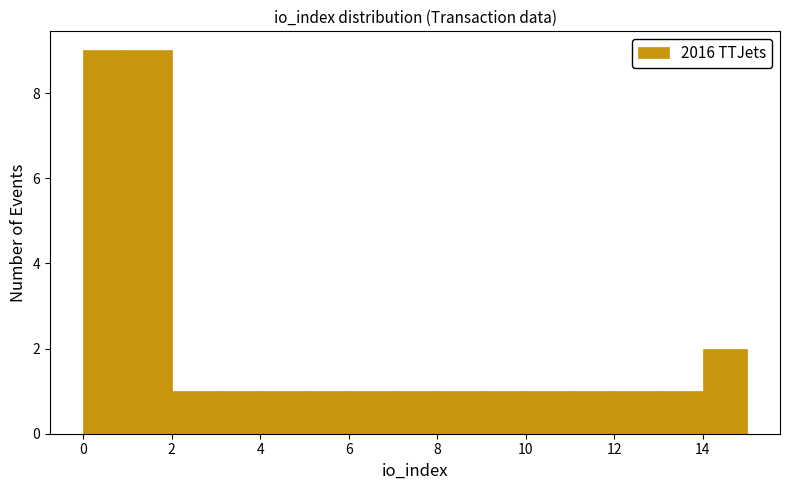

What is the height of the bar covering 12 to 13 on the x-axis? The values are not printed on the chart, so give them approximately, as read against the axis.

1